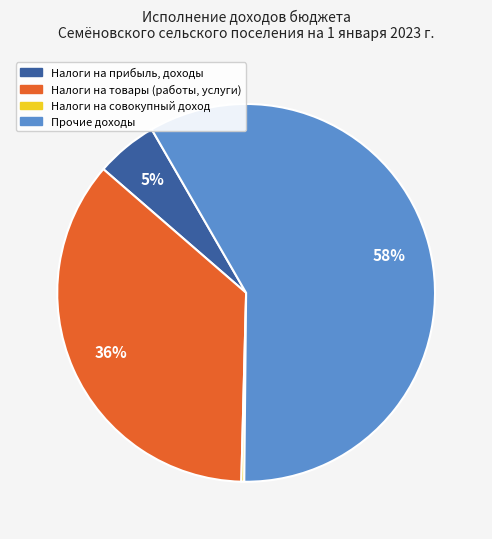

Is Налоги на товары (работы, услуги) the majority of the pie?

No